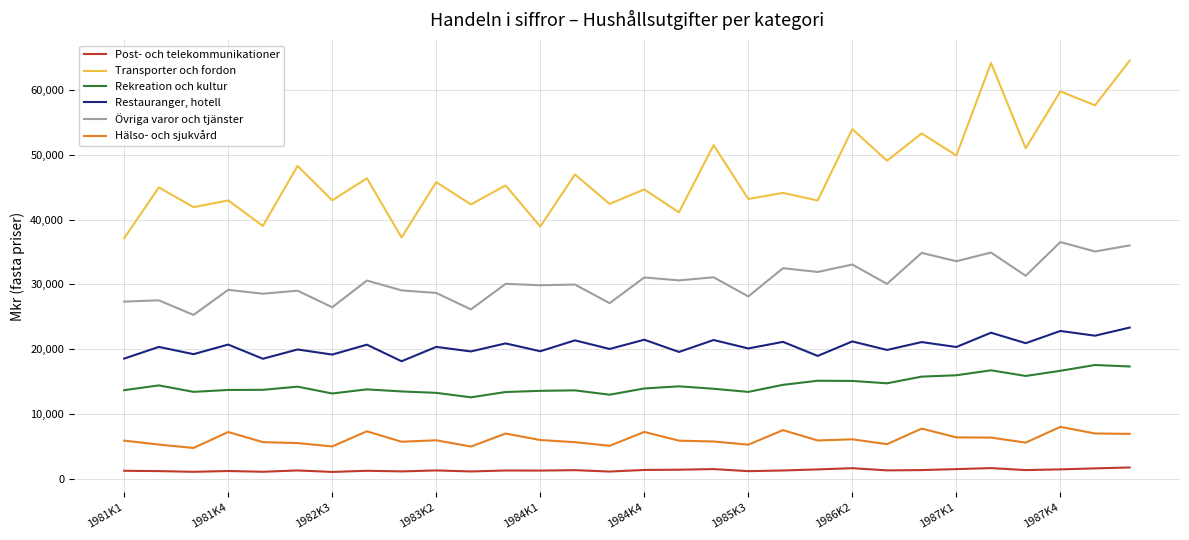

What is the highest value of the Hälso- och sjukvård series?

7998